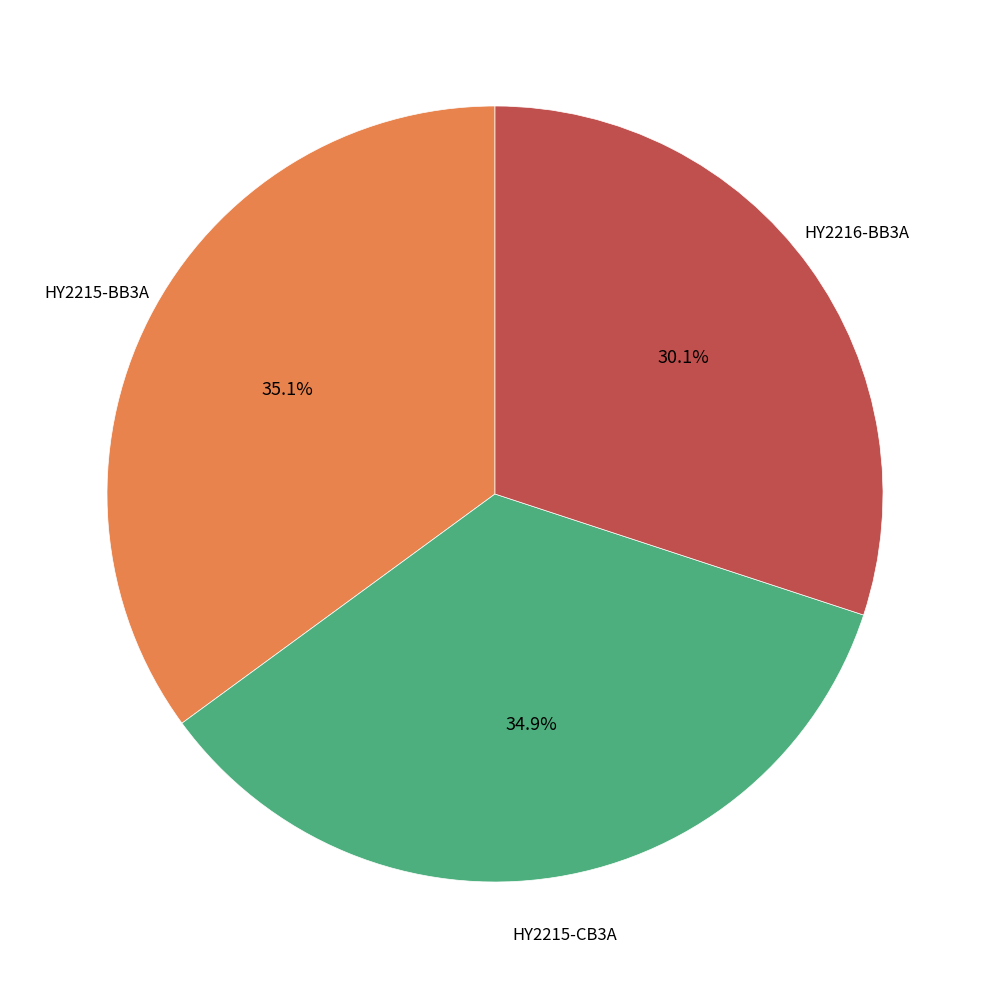

Does any single category account for the majority?

No